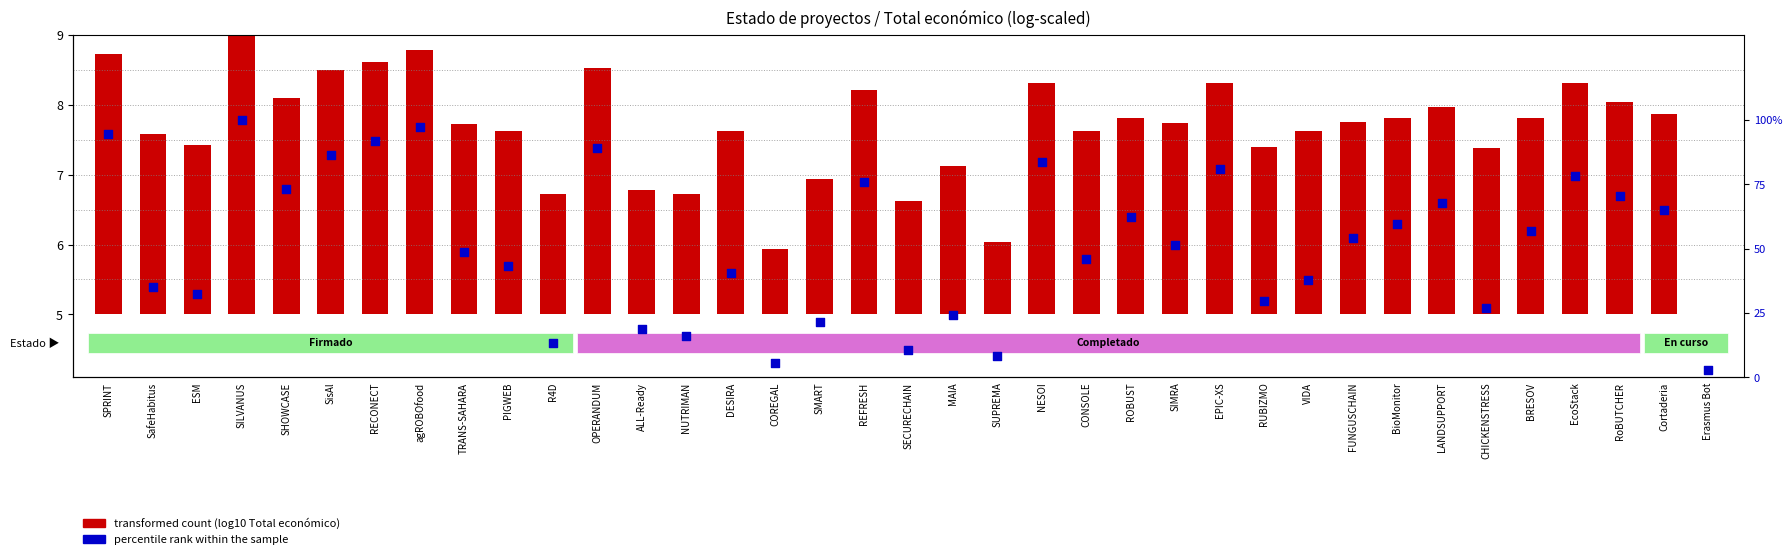

Which series reaches the maximum Y coordinate?

percentile rank within the sample